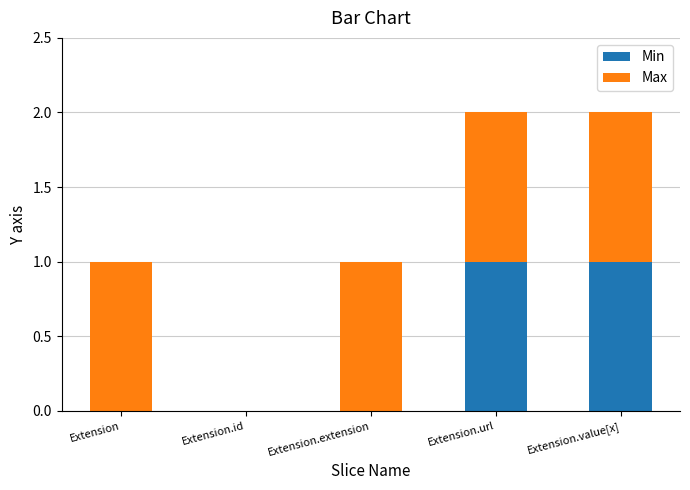

Is it true that Min equals 0 at Extension.extension?

True